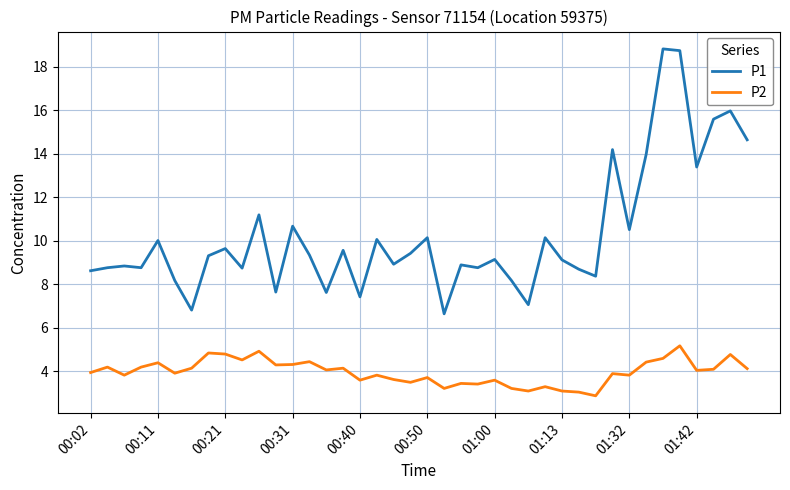

Which series has the widest spread of values?

P1